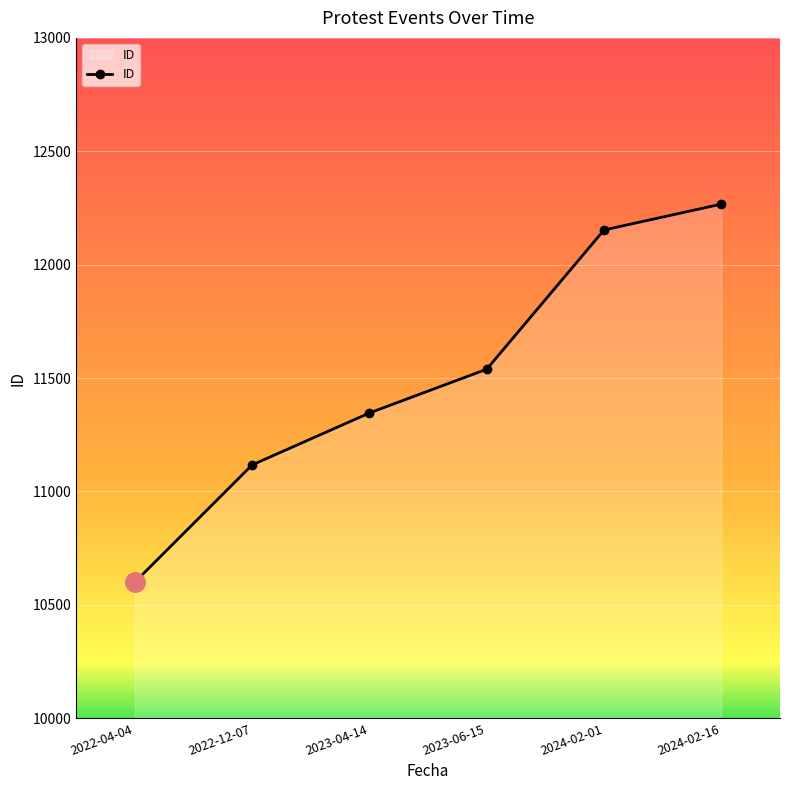

What is the label of the 2nd point from the right?

2024-02-01